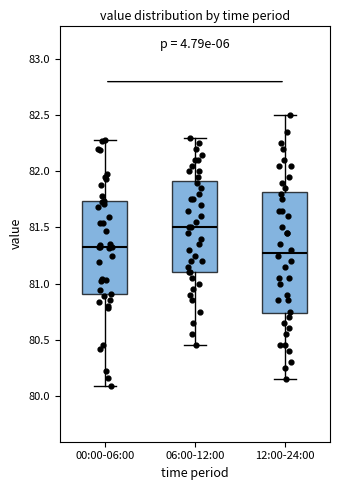

Comparing the boxes themselves (not the whiskers), which one is the tallest?

12:00-24:00